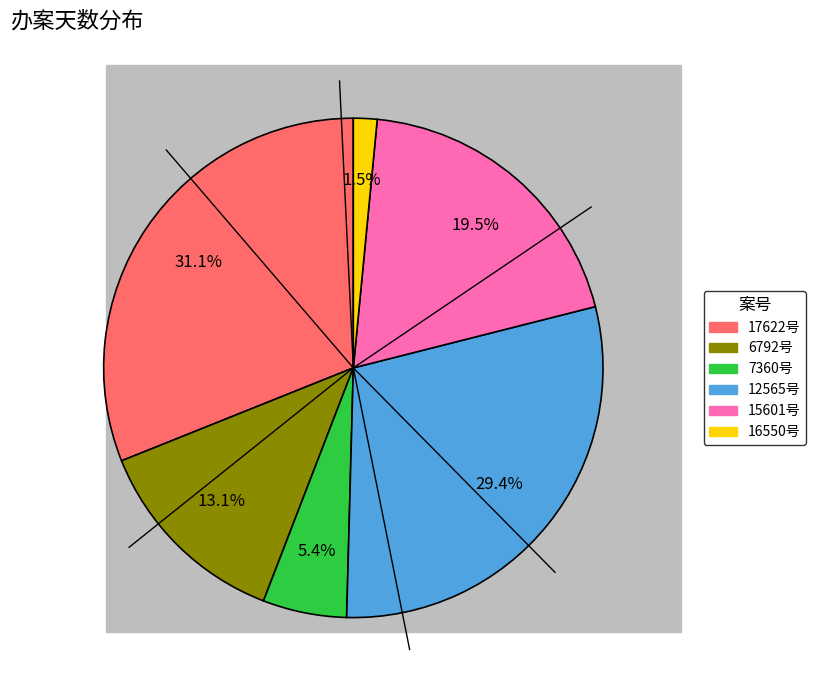

Is there a majority slice in this chart?

No